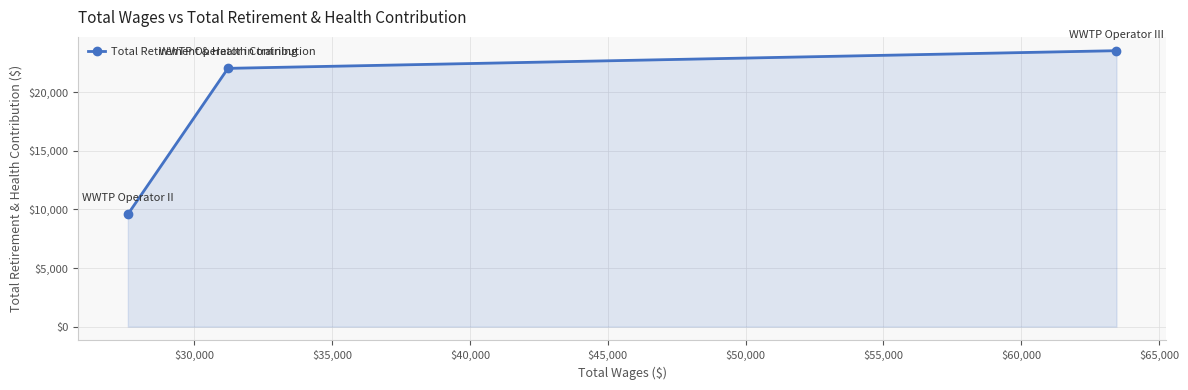

What is the value of the 2nd point from the left?

22036